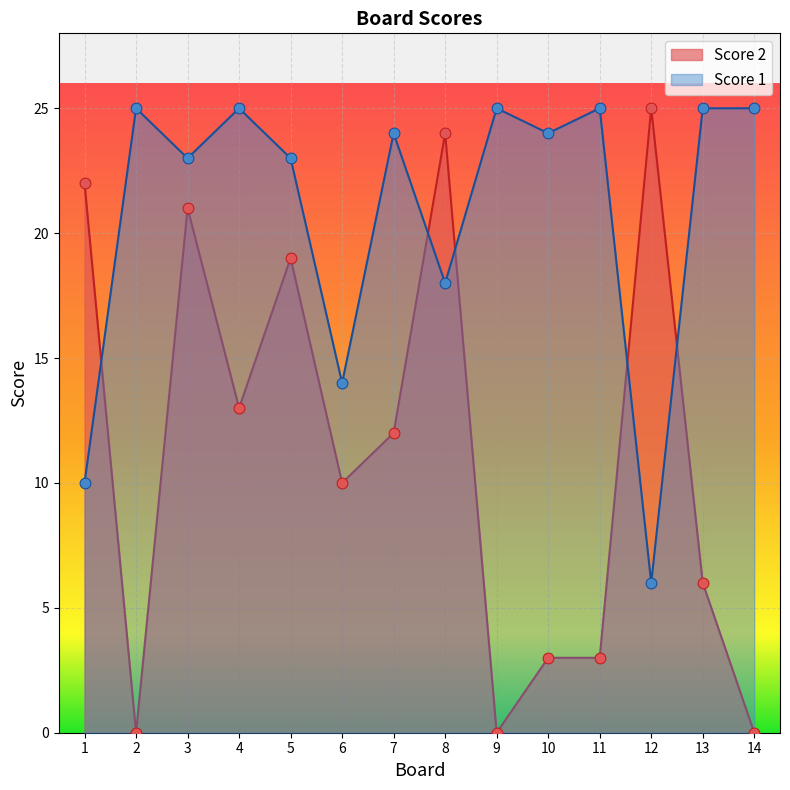

Which series has the widest spread of Y values?

Score 2